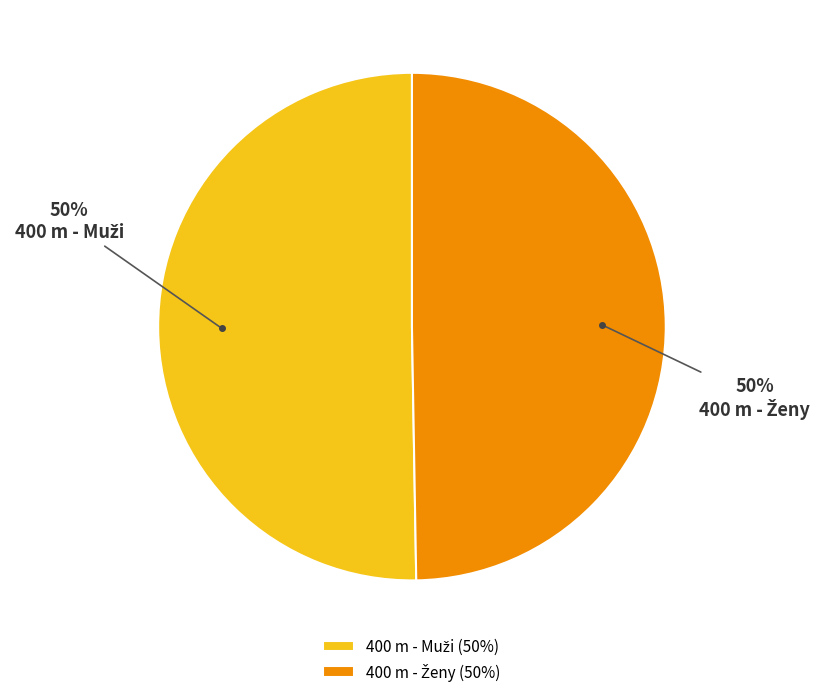

To the nearest percent, what is the average slice percentage?

50%